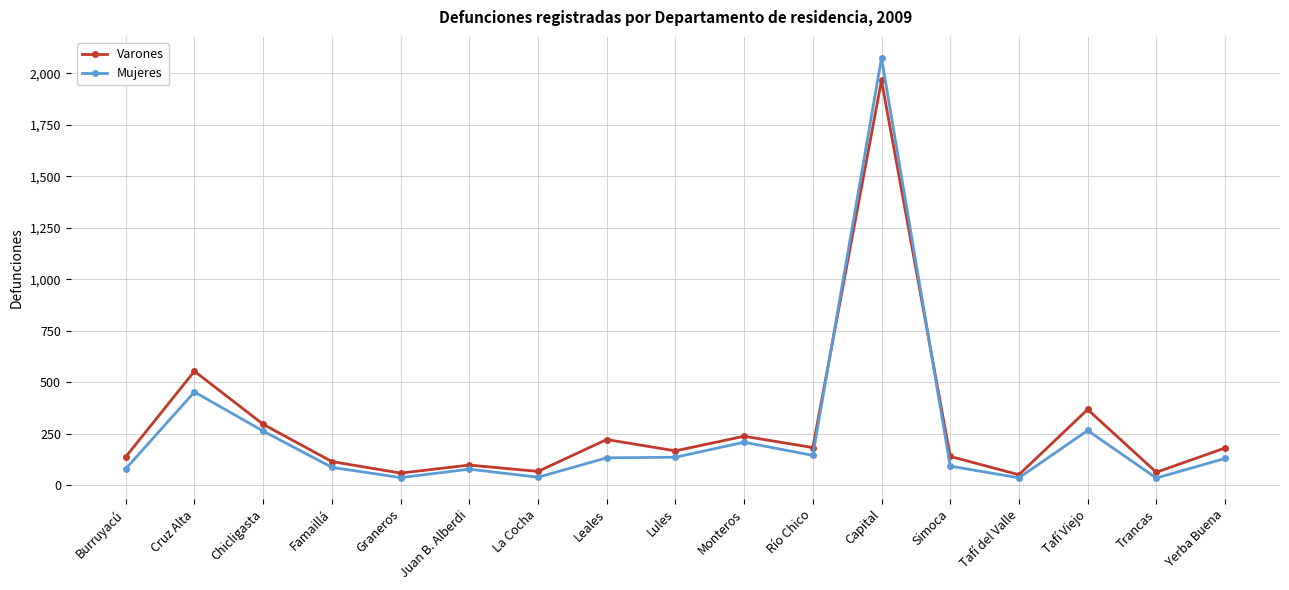

Count the number of data series in this chart.

2